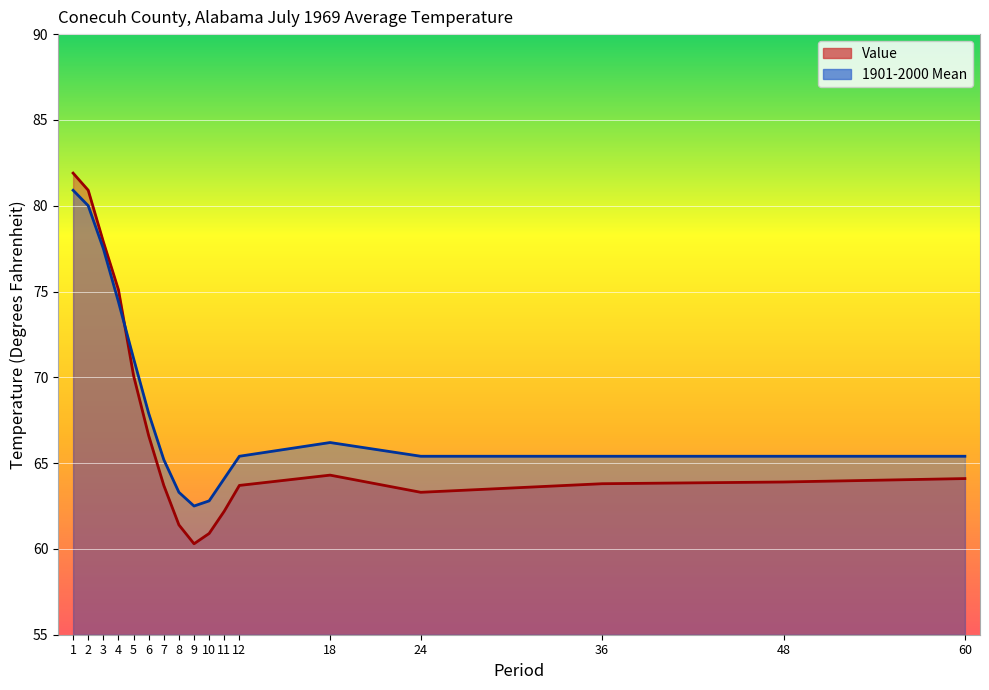

Is it true that 1901-2000 Mean equals 37.7 at 8?

False